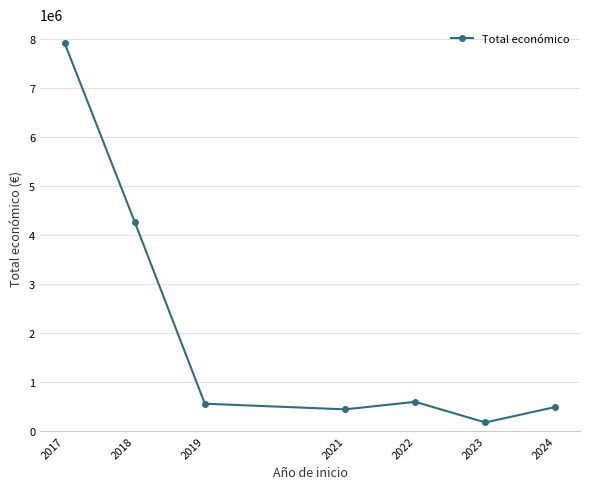

Which has a higher value, 2023 or 2017?

2017